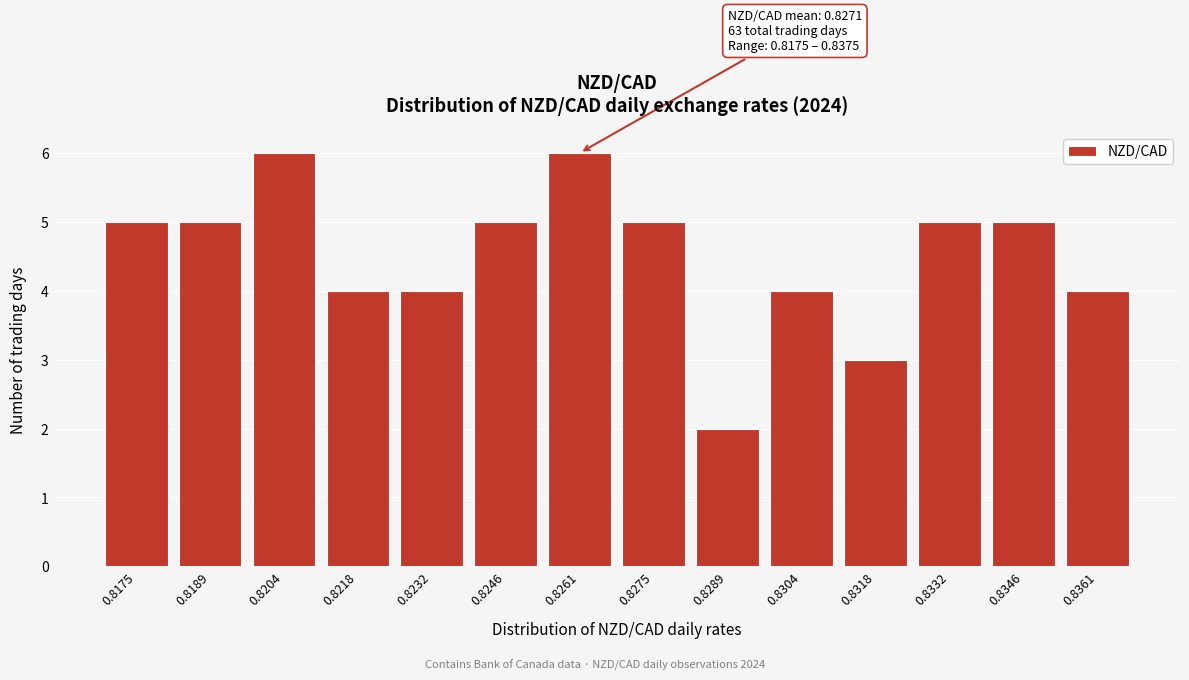

Reading left to right, transcribe all the data shown in this chart.

0.8175=5	0.8189=5	0.8204=6	0.8218=4	0.8232=4	0.8246=5	0.8261=6	0.8275=5	0.8289=2	0.8304=4	0.8318=3	0.8332=5	0.8346=5	0.8361=4